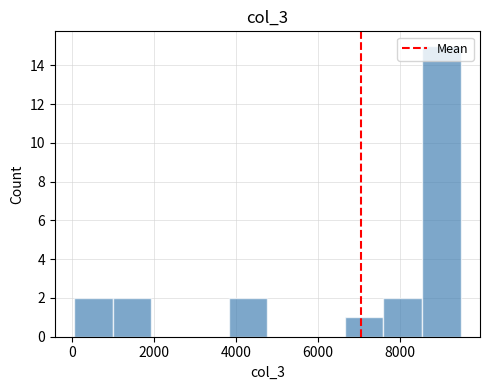

Reading left to right, transcribe this chart: for each bar, give the range it covers on the x-axis and its height. Neither the bar edges nor the heights are printed on the chart, so give them approximately, as read against the axes.

0 to 1000: 2
1000 to 2000: 2
2000 to 2800: 0
2800 to 3800: 0
3800 to 4800: 2
4800 to 5800: 0
5800 to 6600: 0
6600 to 7600: 1
7600 to 8600: 2
8600 to 9400: 15